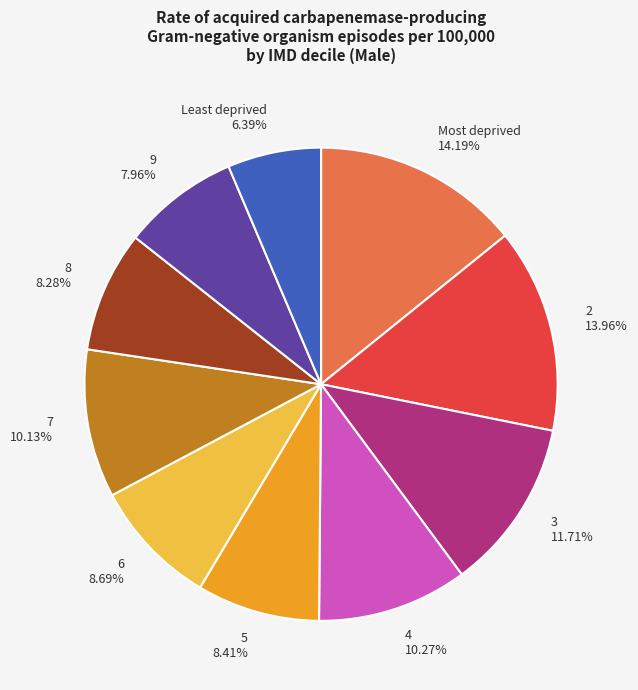

To the nearest percent, what is the average slice percentage?

10%